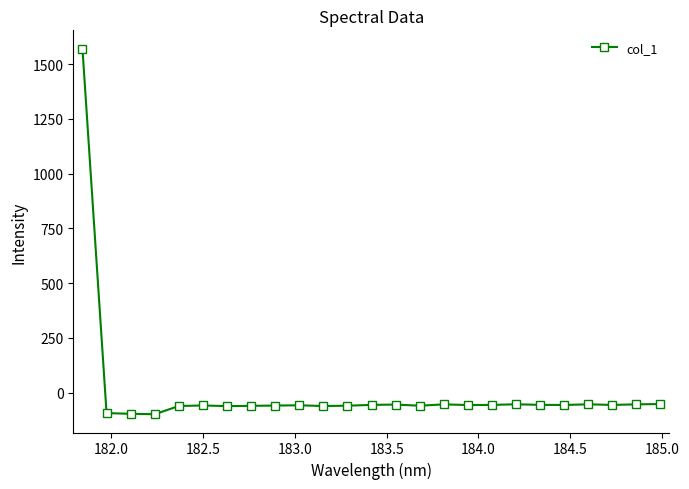

True or false: there are more than 0 points higher than both neighbors.

True